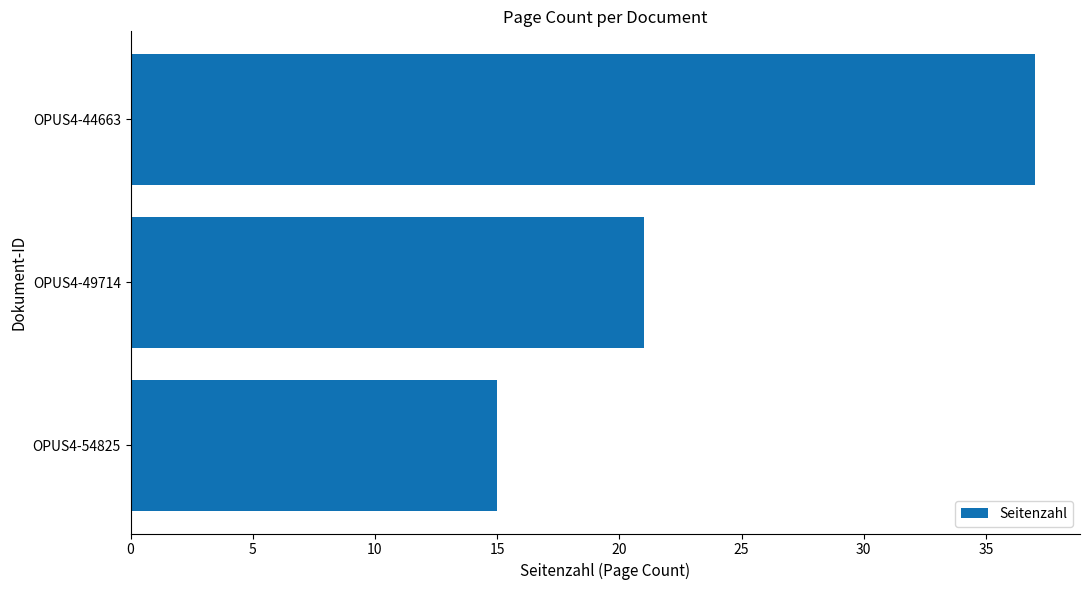

What is the change in value from OPUS4-54825 to OPUS4-49714?

+6